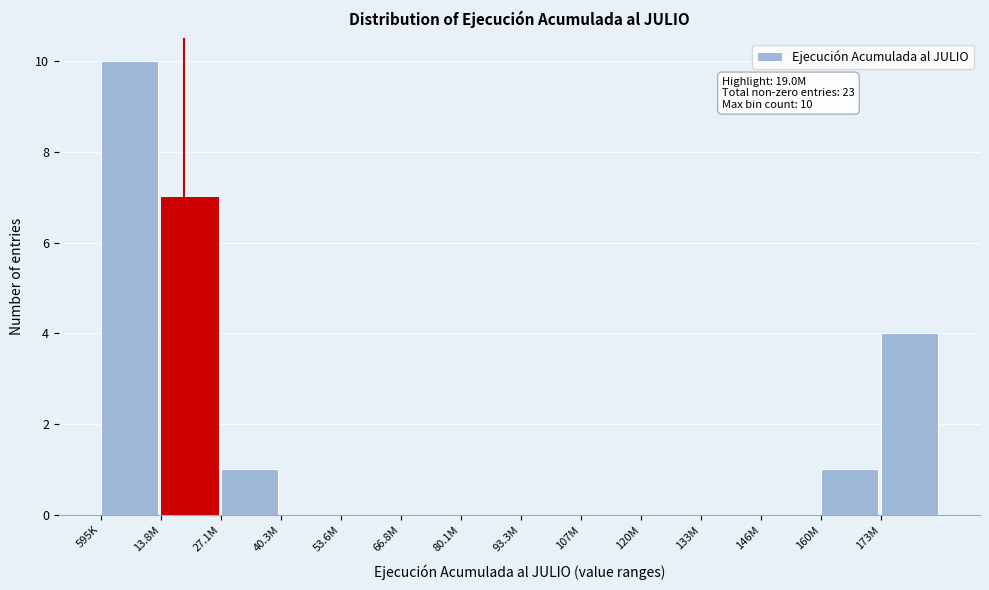

Reading right to left, transcribe all the data shown in this chart.

173M=4	160M=1	146M=0	133M=0	120M=0	107M=0	93.3M=0	80.1M=0	66.8M=0	53.6M=0	40.3M=0	27.1M=1	13.8M=7	595K=10